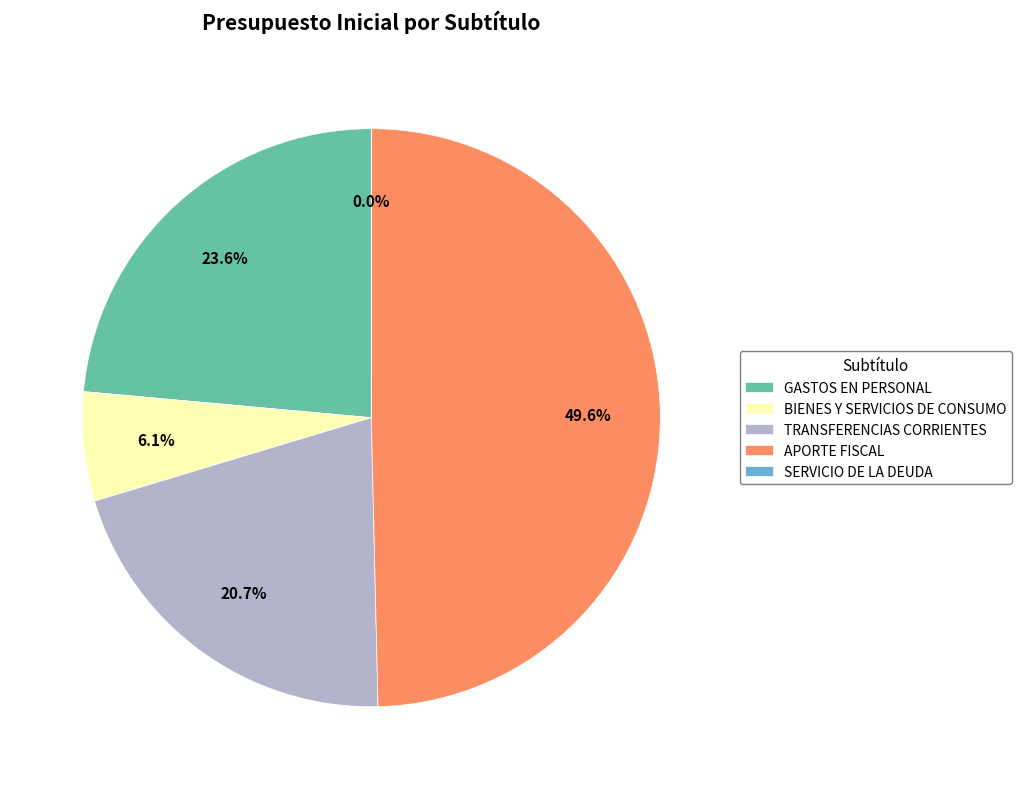

Which has a higher value, TRANSFERENCIAS CORRIENTES or GASTOS EN PERSONAL?

GASTOS EN PERSONAL